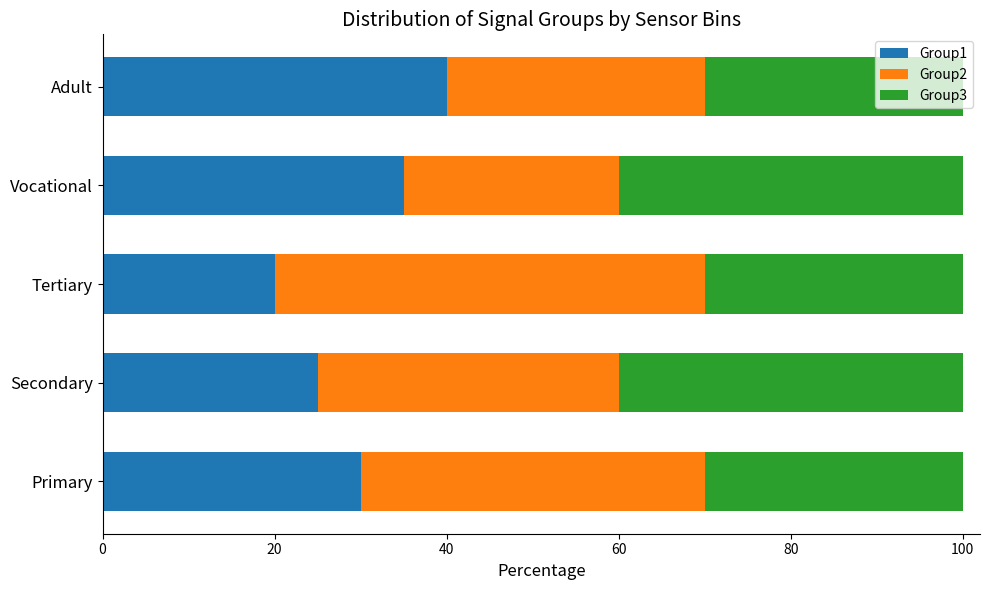

At which label does Group1 reach its peak?

Adult